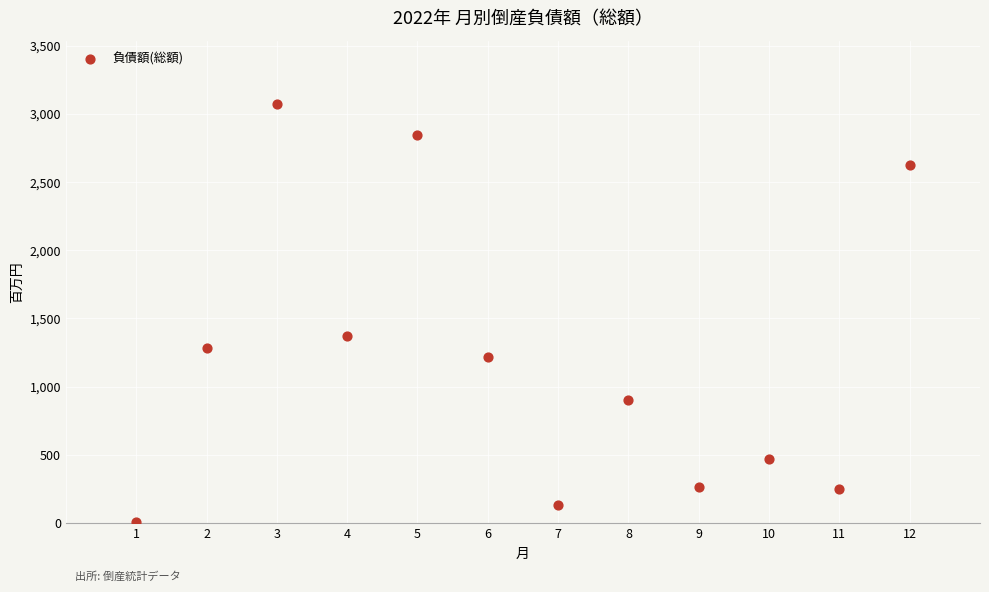

What Y value in the scatter plot is closest to 1543?

1373